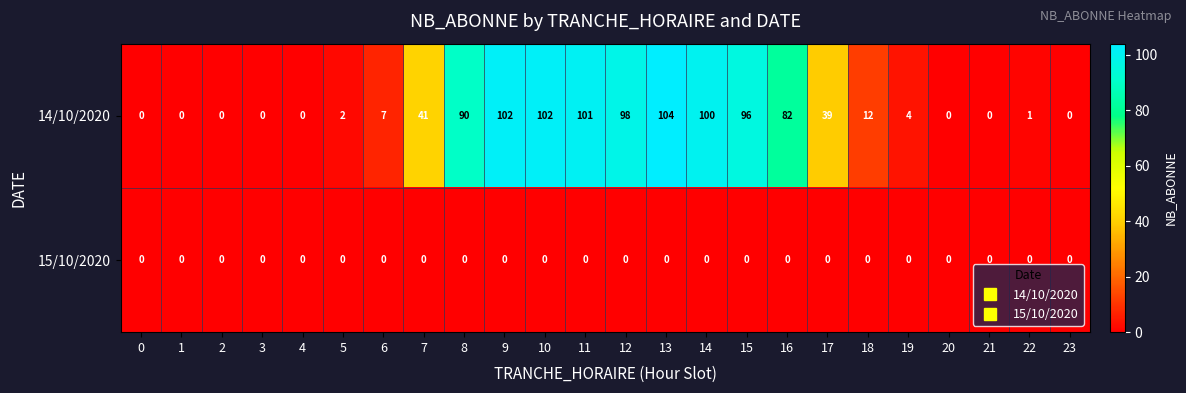

Between 8 and 14, which series saw the biggest shift?

14/10/2020